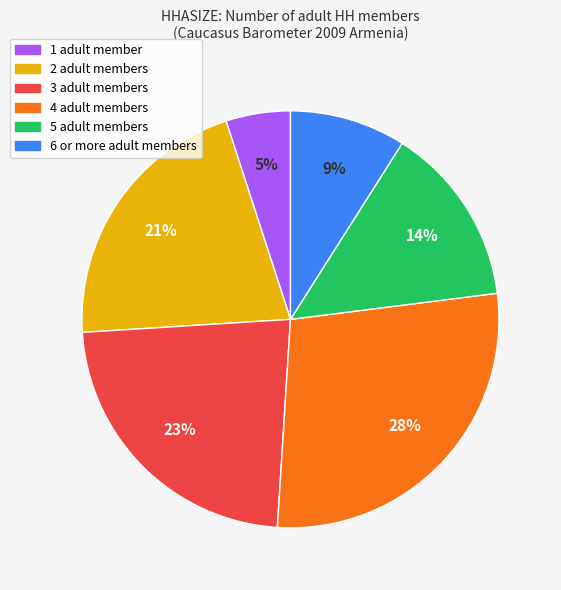

True or false: 1 accounts for 5% of the total.

True